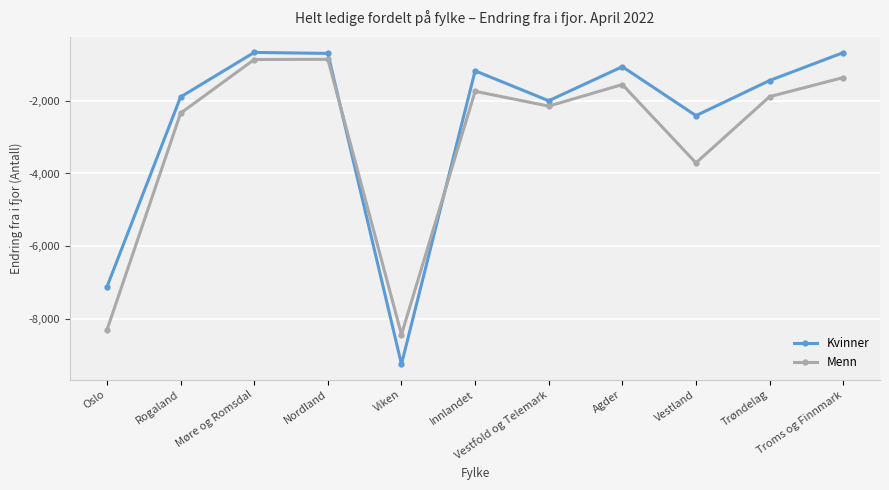

What is the maximum value for Kvinner?

-665